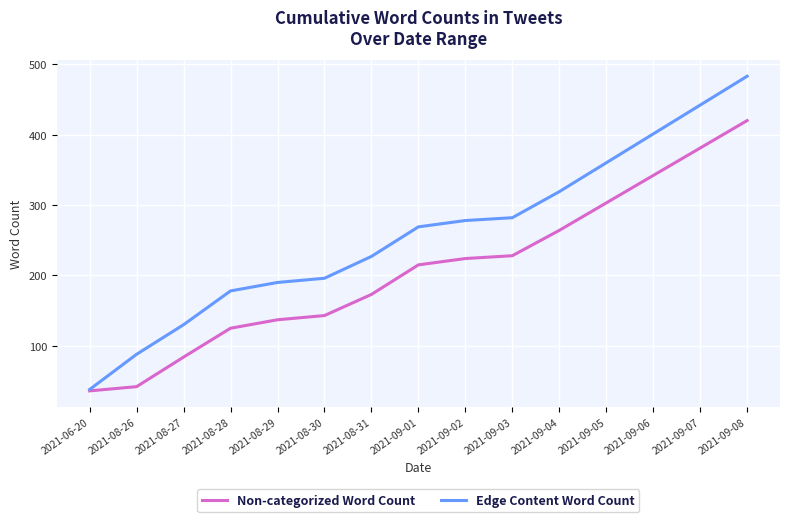

What position from the left is 2021-09-05?

12